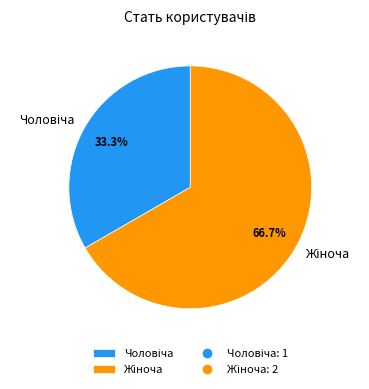

Is there any slice that represents more than half of the pie?

Yes